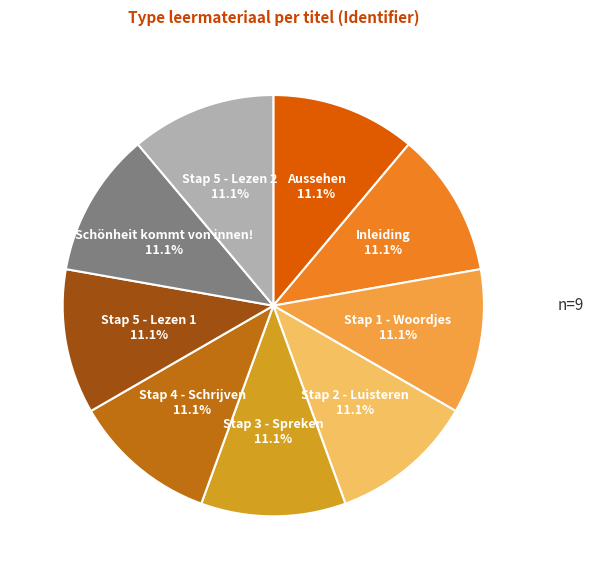

True or false: Aussehen accounts for 11% of the total.

True